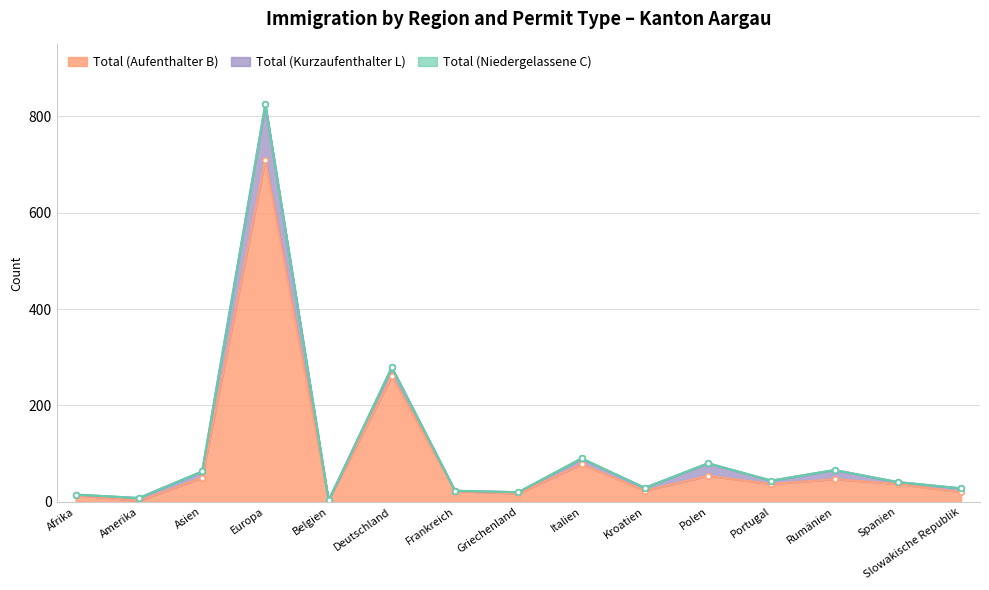

At how many categories does at least one series exceed 378?

1